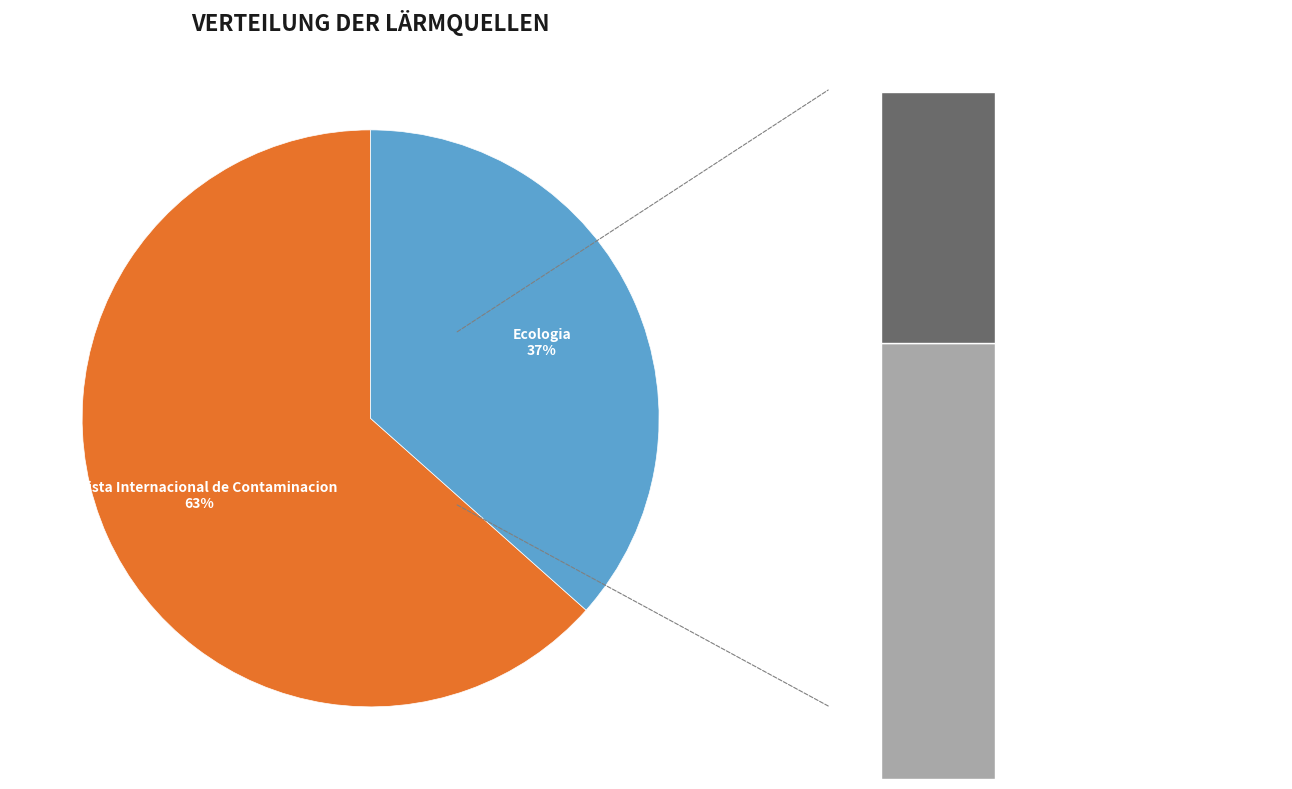

To the nearest percent, what is the difference between the largest and smallest slice percentages?

27%